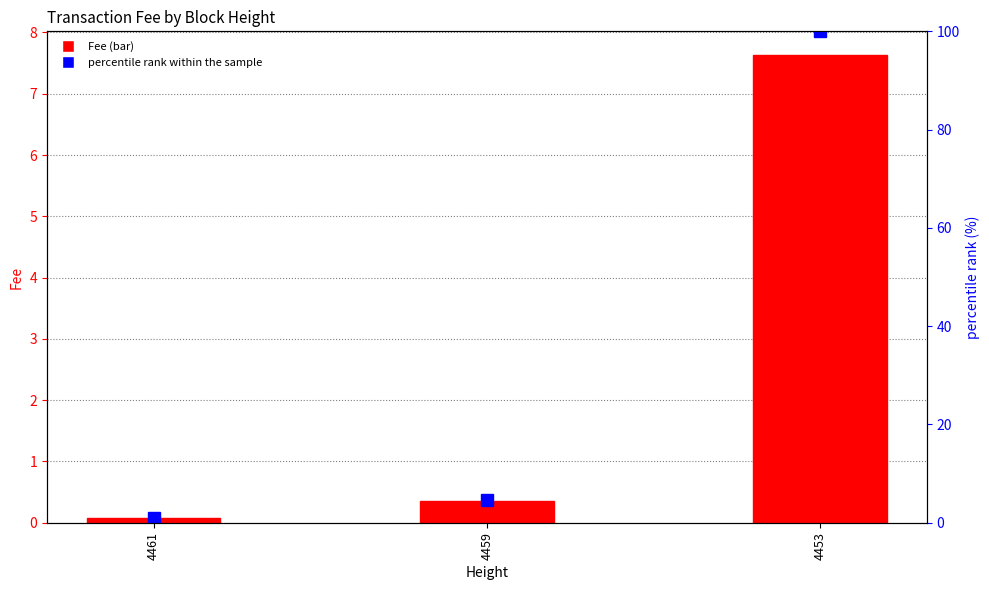

What is the maximum value for percentile rank within the sample?

100.0